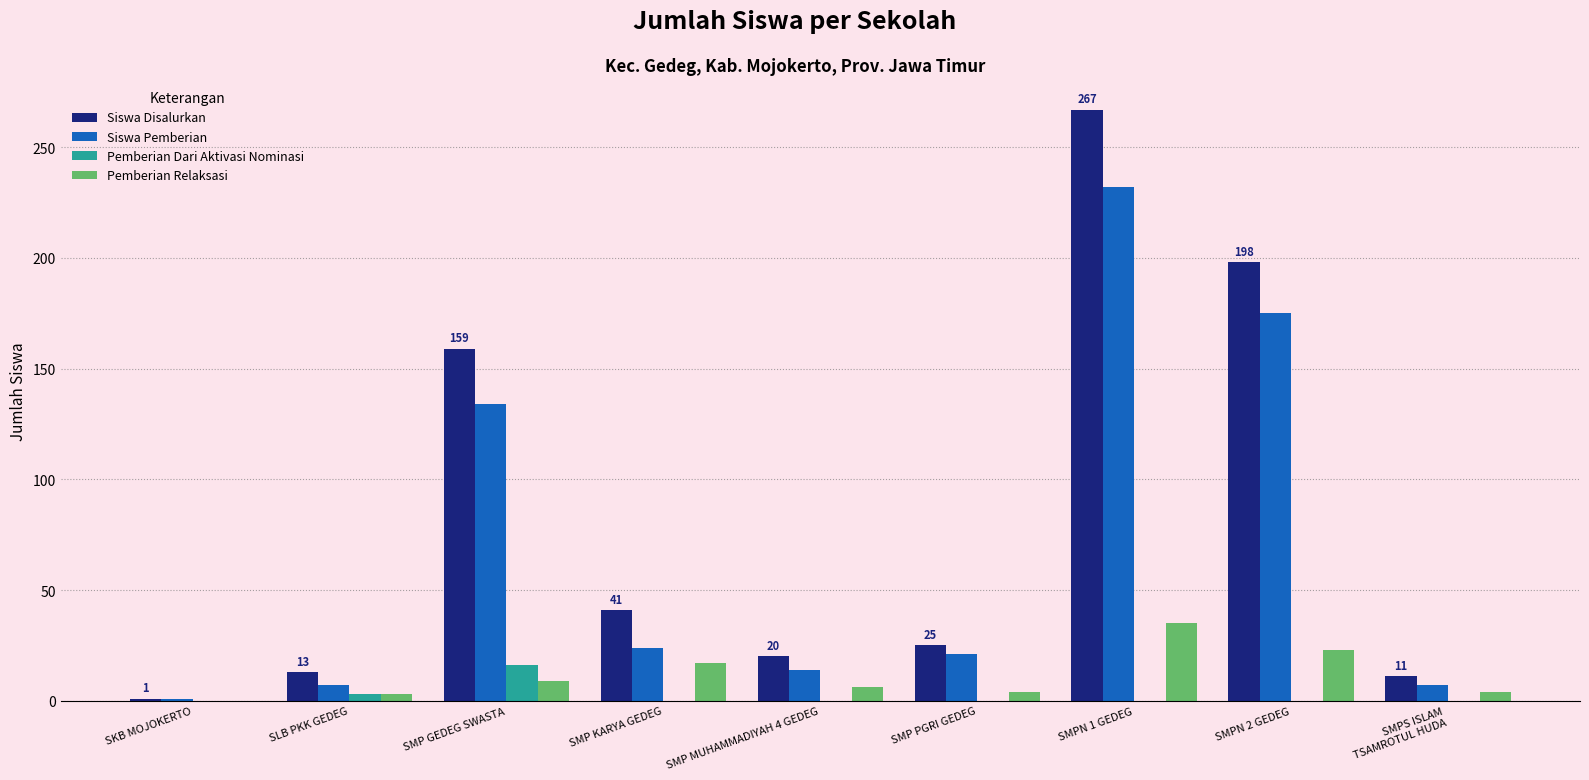

Is it true that Siswa Pemberian equals 70 at SMP GEDEG SWASTA?

False